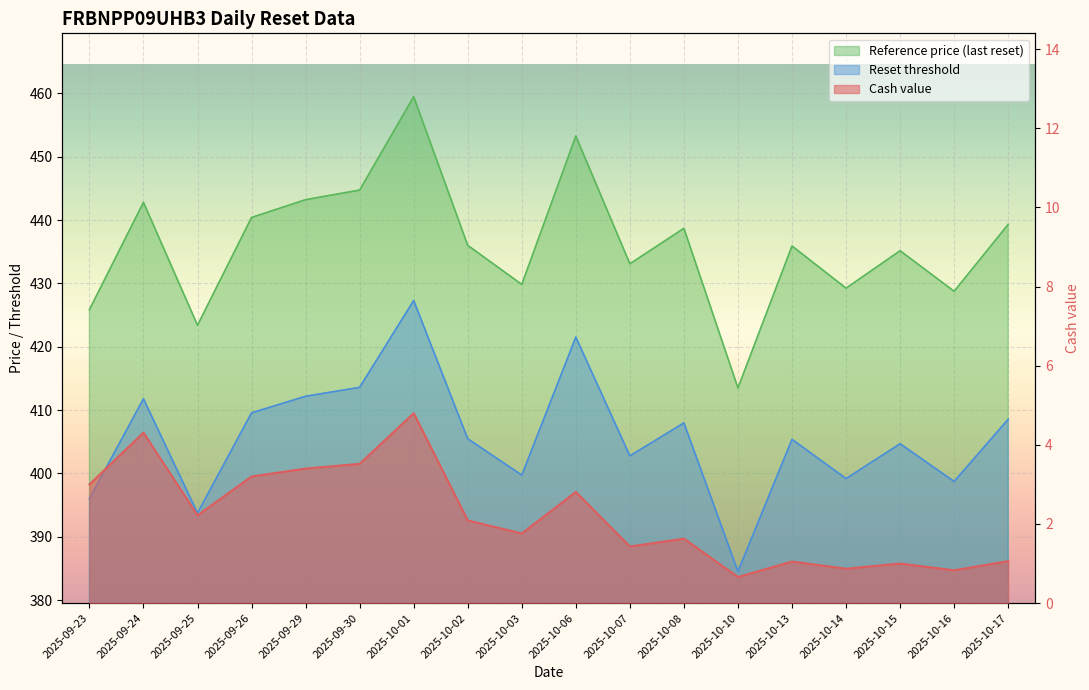

True or false: Reset threshold and Reference price intersect in this chart.

False